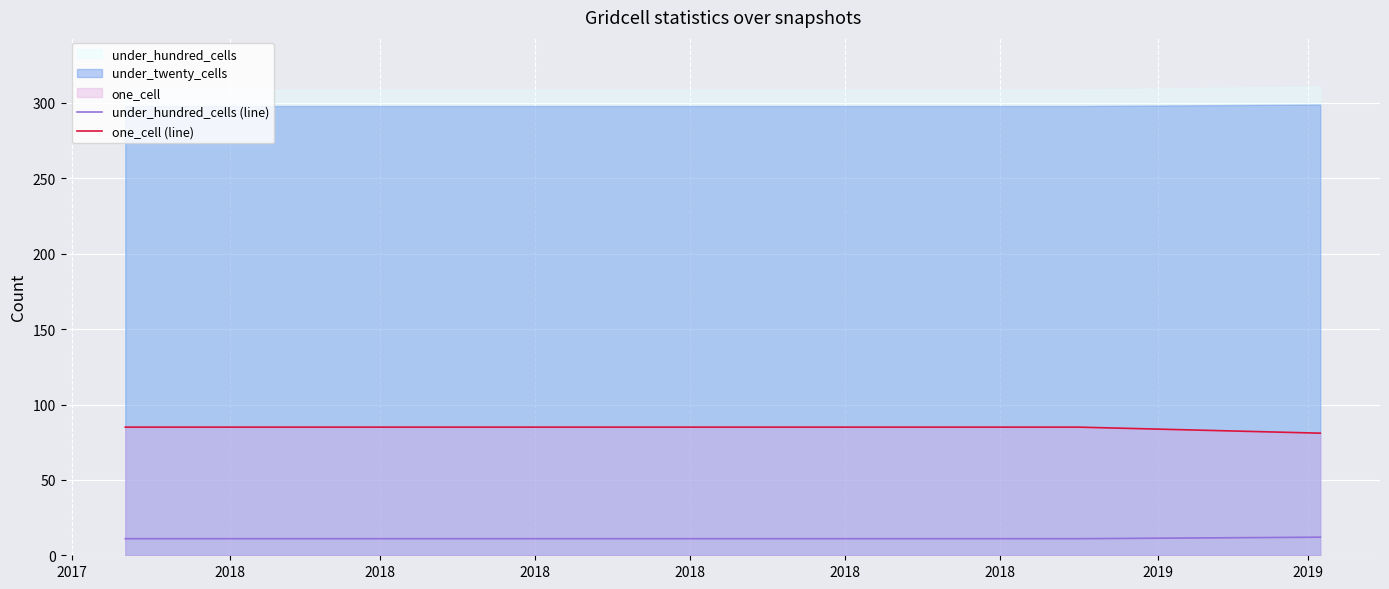

What is the lowest value of the under_hundred_cells (line) series?

11